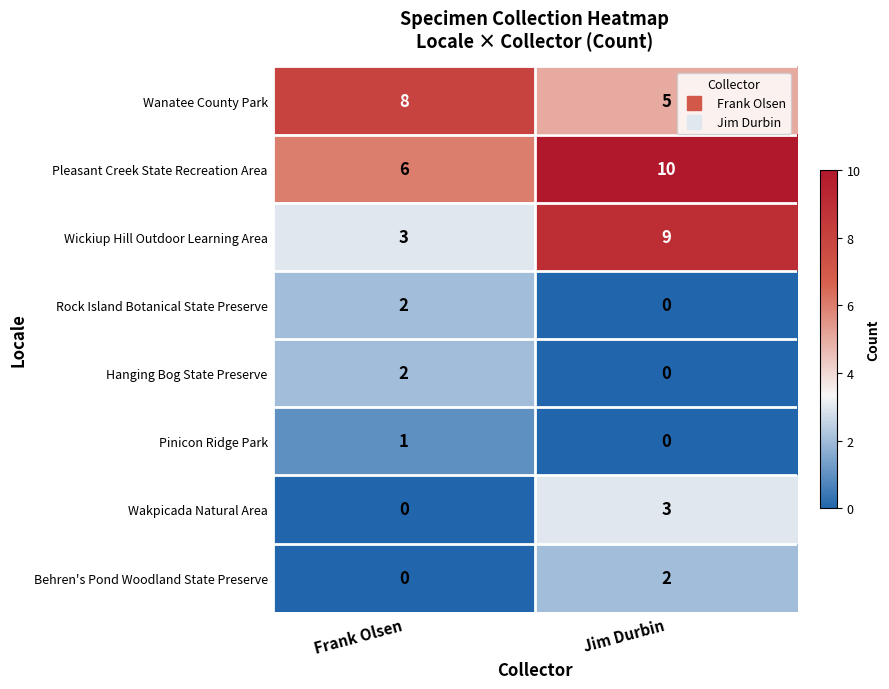

What value does the Wickiup Hill Outdoor Learning Area series have at Frank Olsen?

3